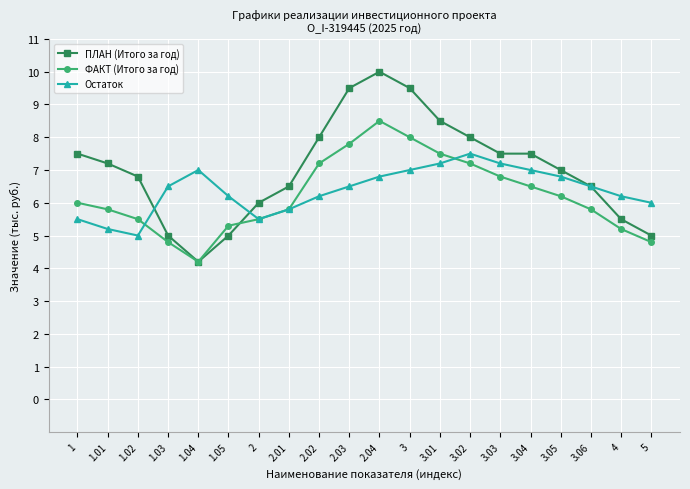

The value of ФАКТ (Итого за год) at 1.05 is 3.3. True or false?

False